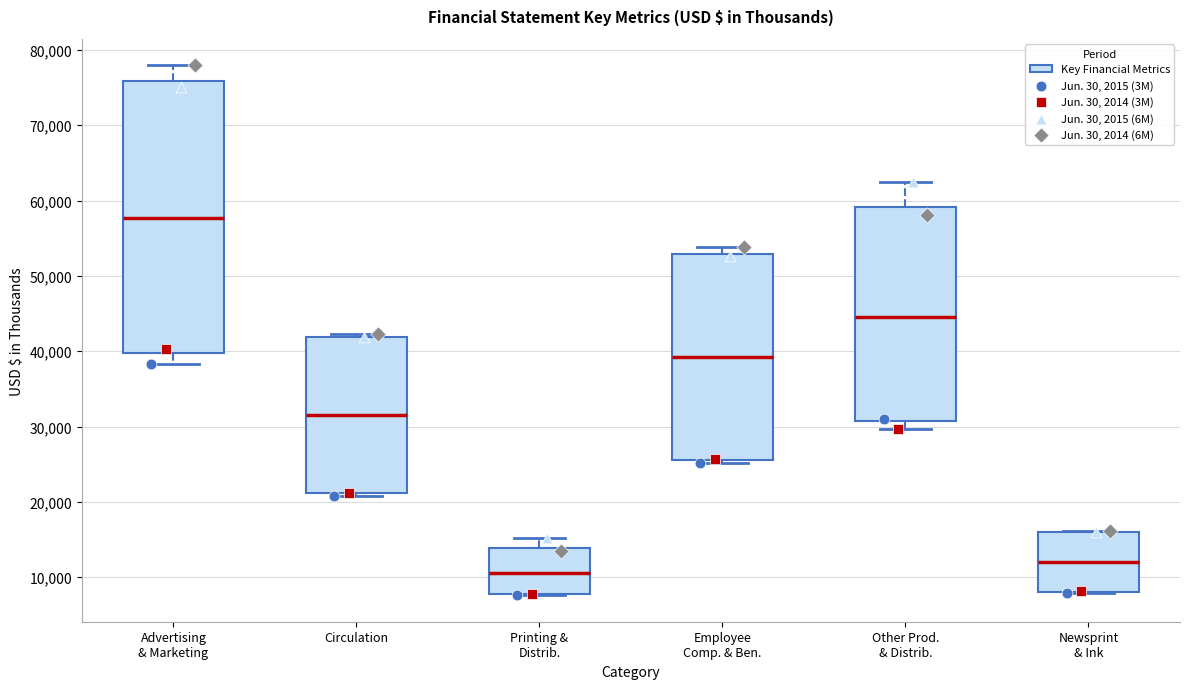

Which box is the tallest, from its lower edge to its upper edge?

Advertising & Marketing